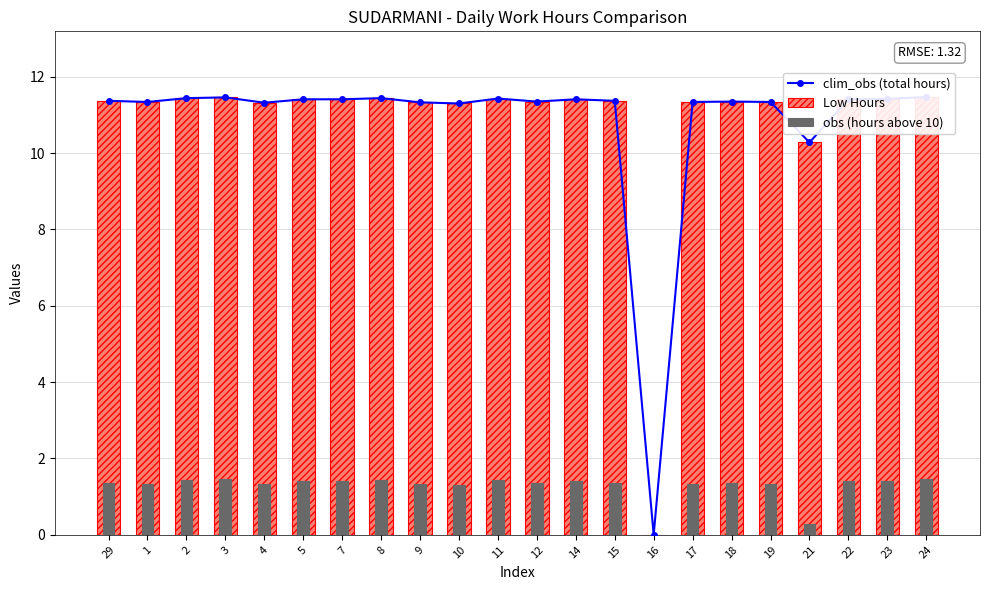

Which has a higher value, 9 or 2?

2